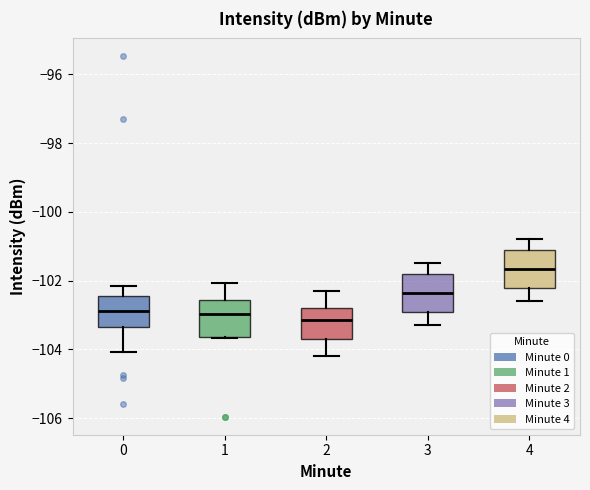

Where is the lower edge of the box at x = 3 on the y-axis? The values are not printed on the chart, so give them approximately, as read against the axis.

-102.8